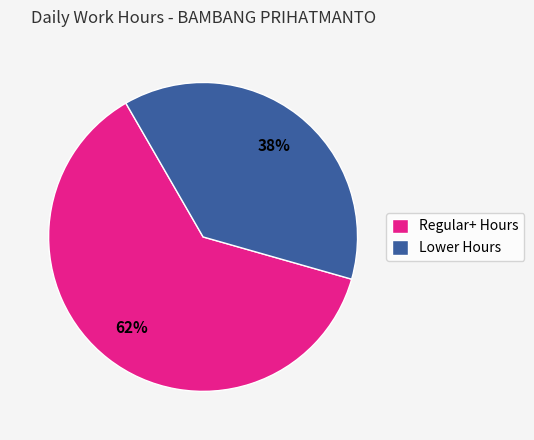

To the nearest percent, what is the combined percentage of Regular+ Hours and Lower Hours?

100%